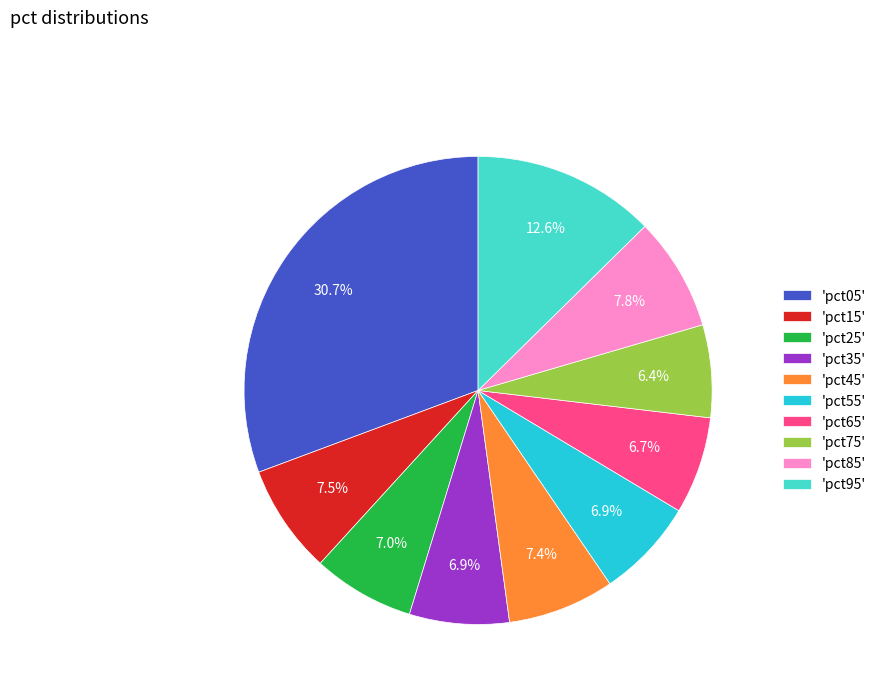

What percentage do 'pct55' and 'pct65' together represent?

13.6%